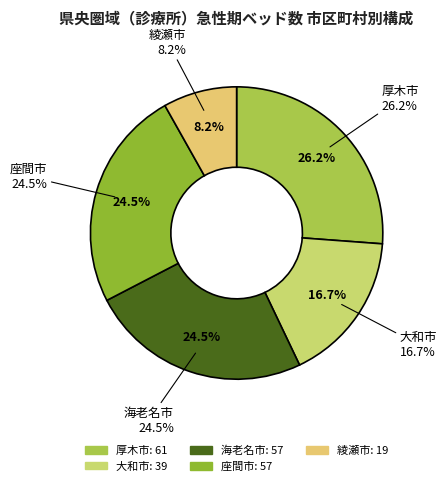

Which slice is the largest?

厚木市